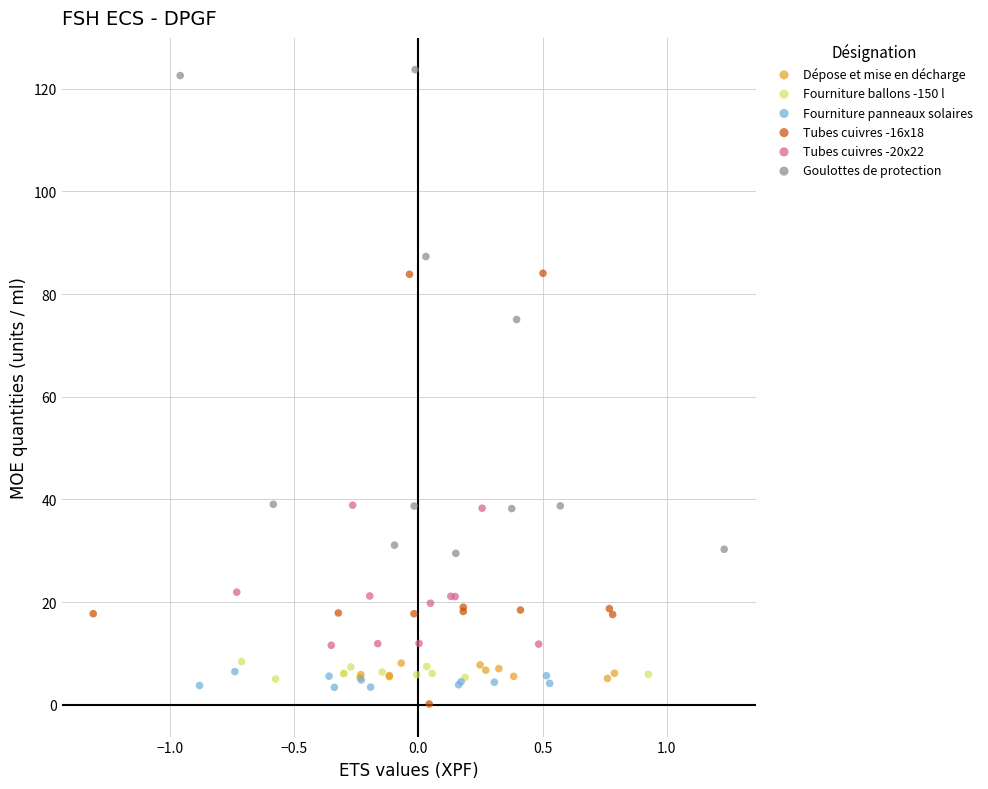

Which series contains the highest Y value?

Goulottes de protection